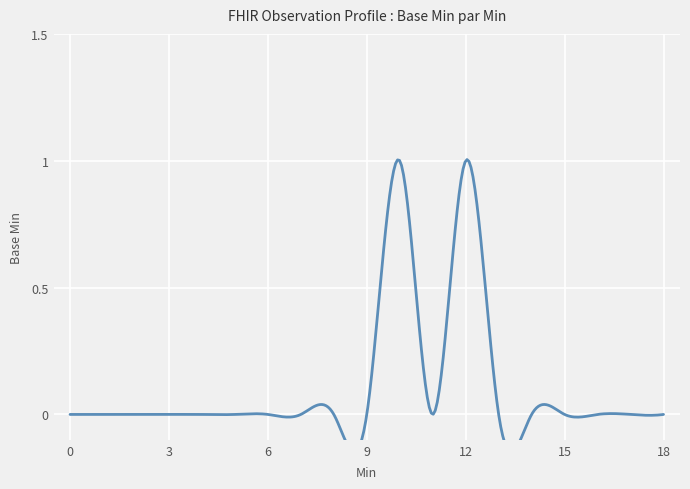

Reading right to left, list all the values displayed in this chart.

0=0	0=0	0=0	0=0	0=0	0=0	1=1	0=0	1=1	0=0	0=0	0=0	0=0	0=0	0=0	0=0	0=0	0=0	0=0